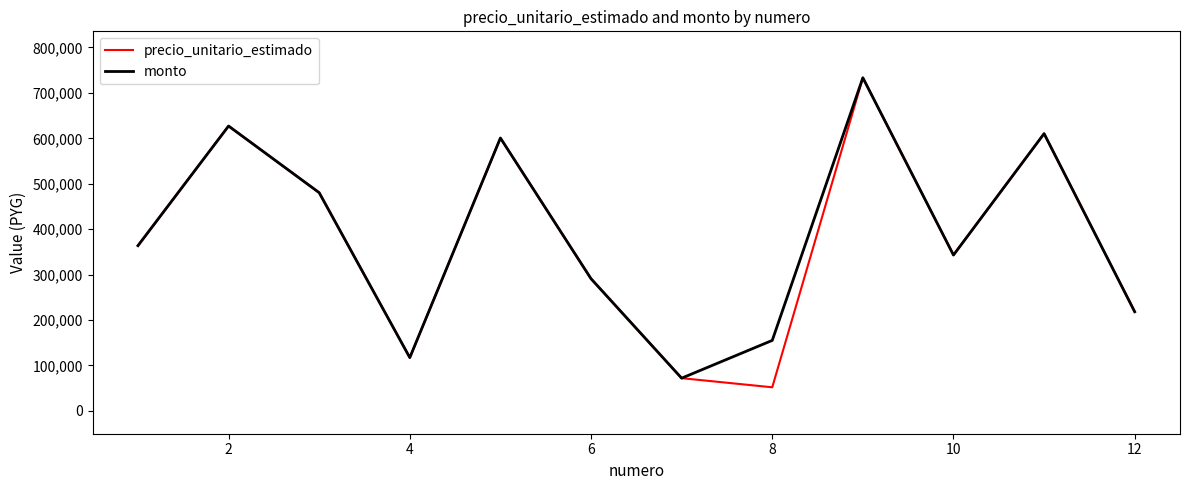

What is the highest value of the monto series?

733333